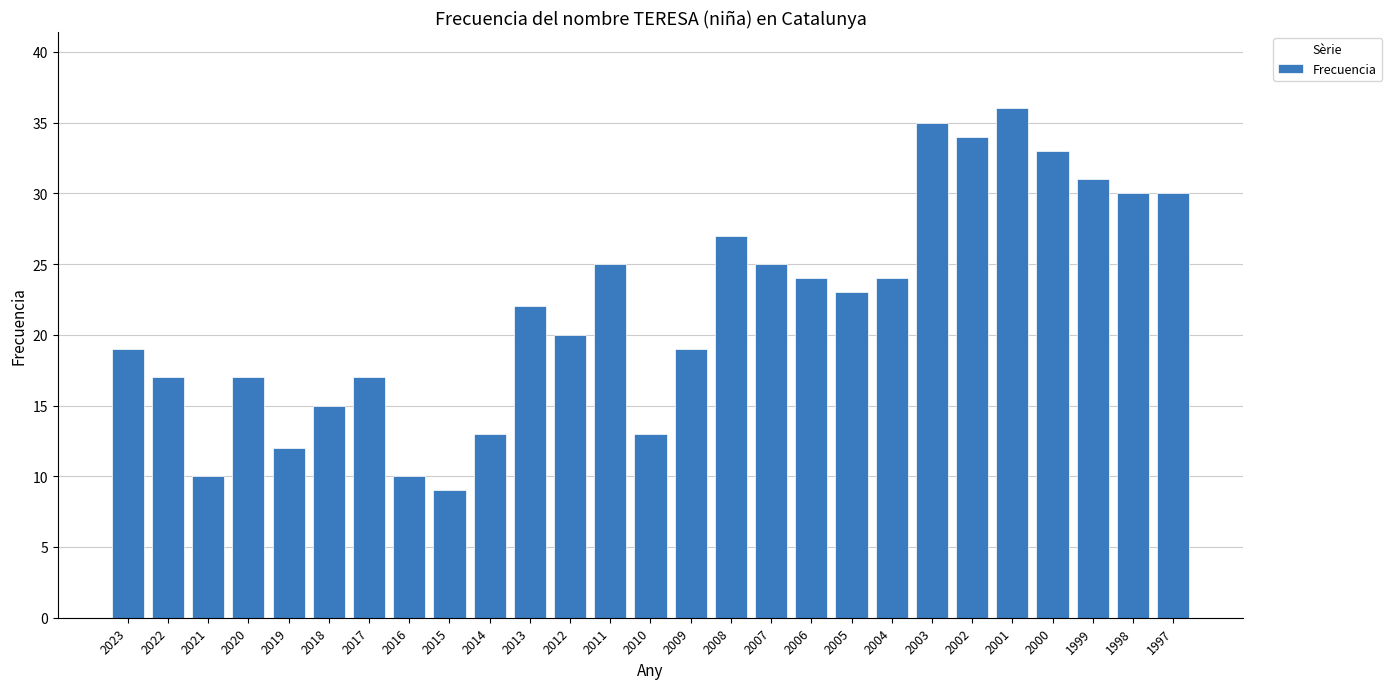

Is it true that the value at 2018 is 10?

False